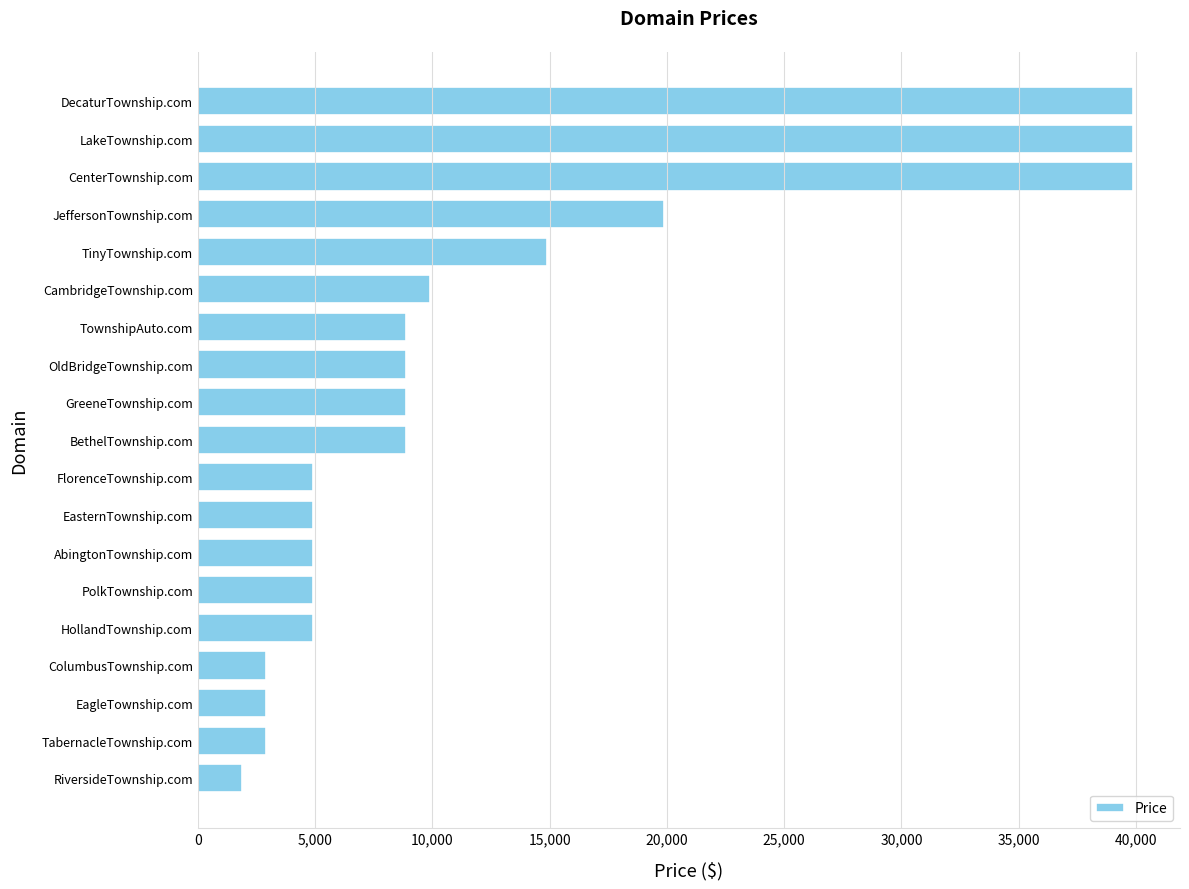

Are the bars horizontal?

Yes